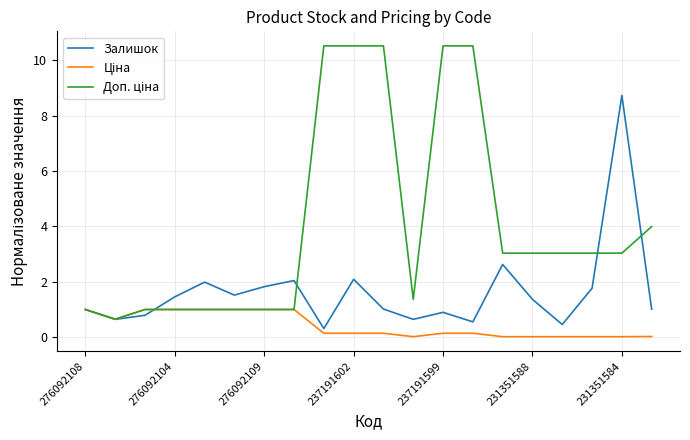

What is the maximum value shown in the chart?

10.5